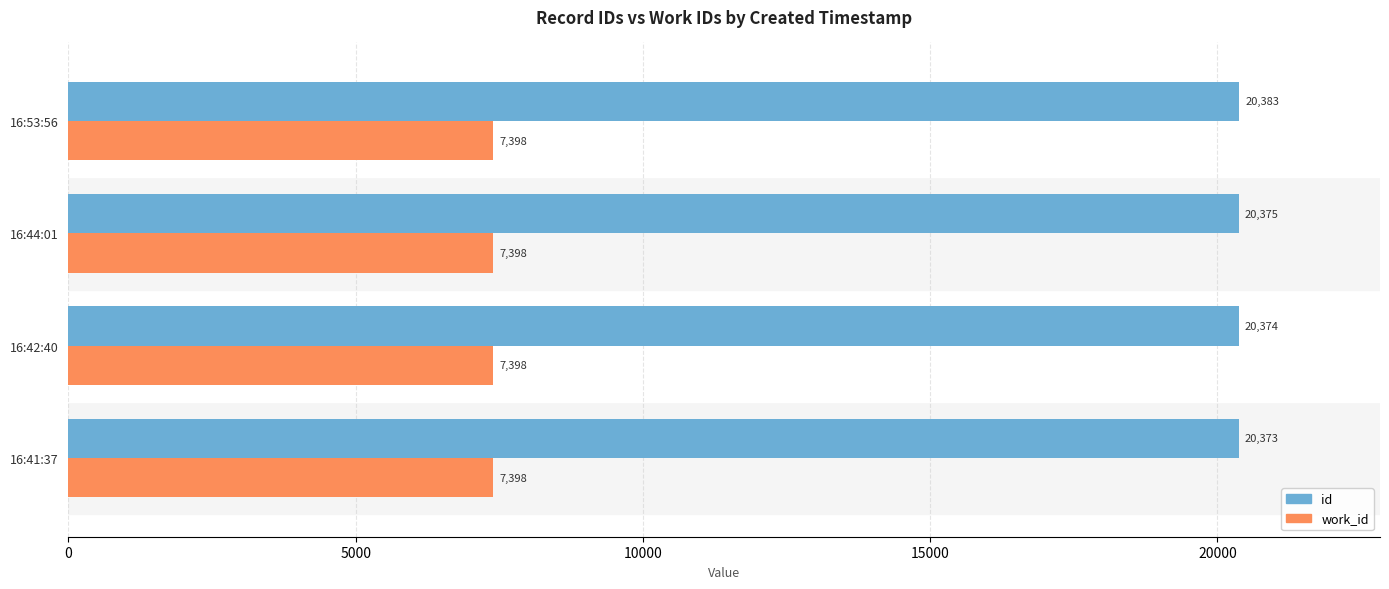

What is the difference between the maximum and minimum values in the id series?

10